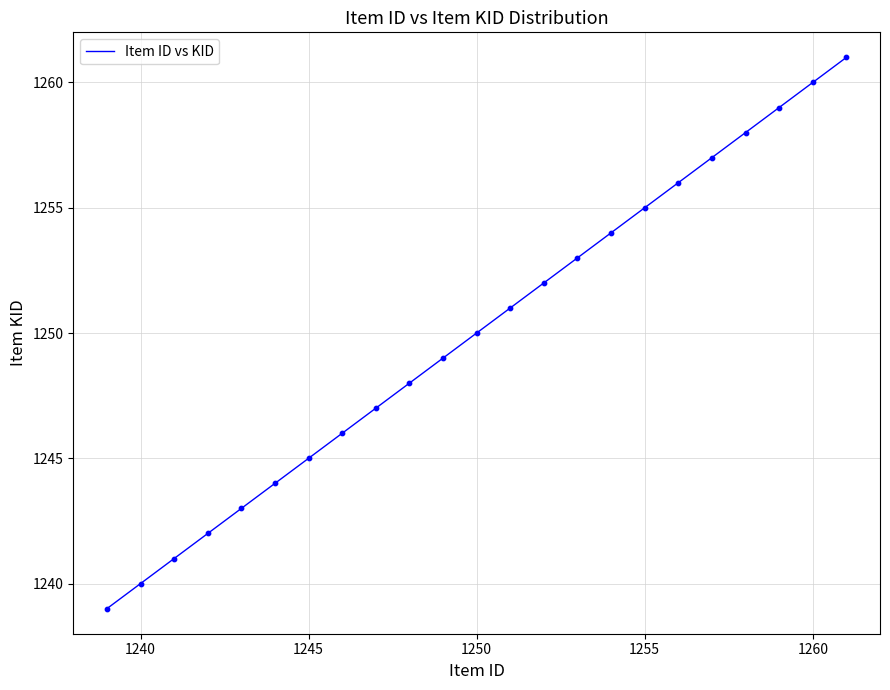

What is the minimum value shown in the chart?

1239